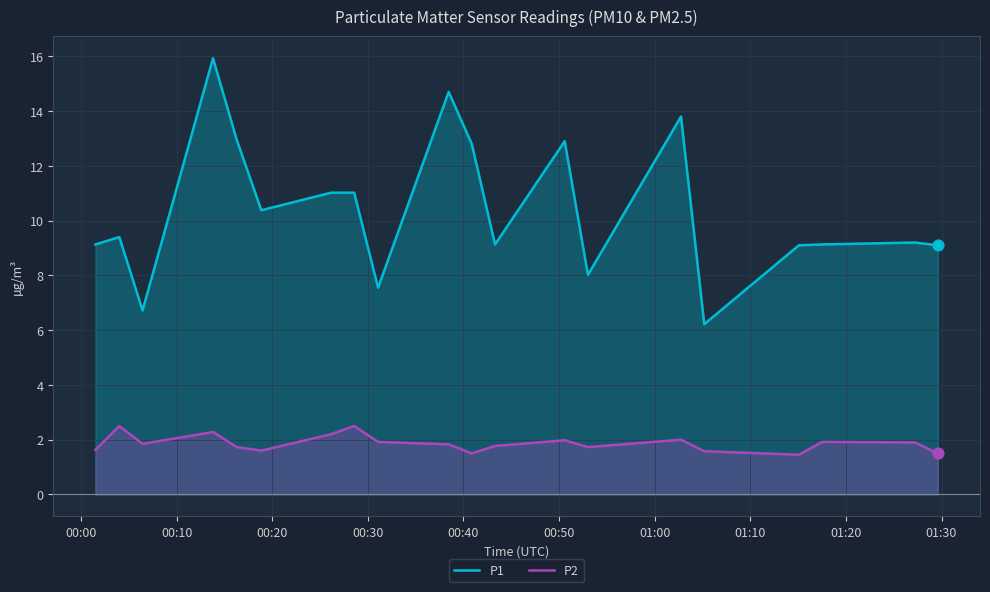

Which series contains the highest Y value?

P1